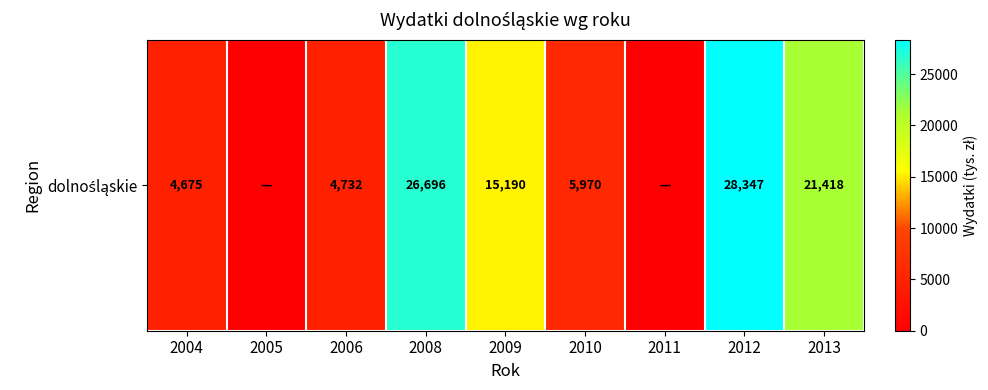

How many series are shown in this chart?

1